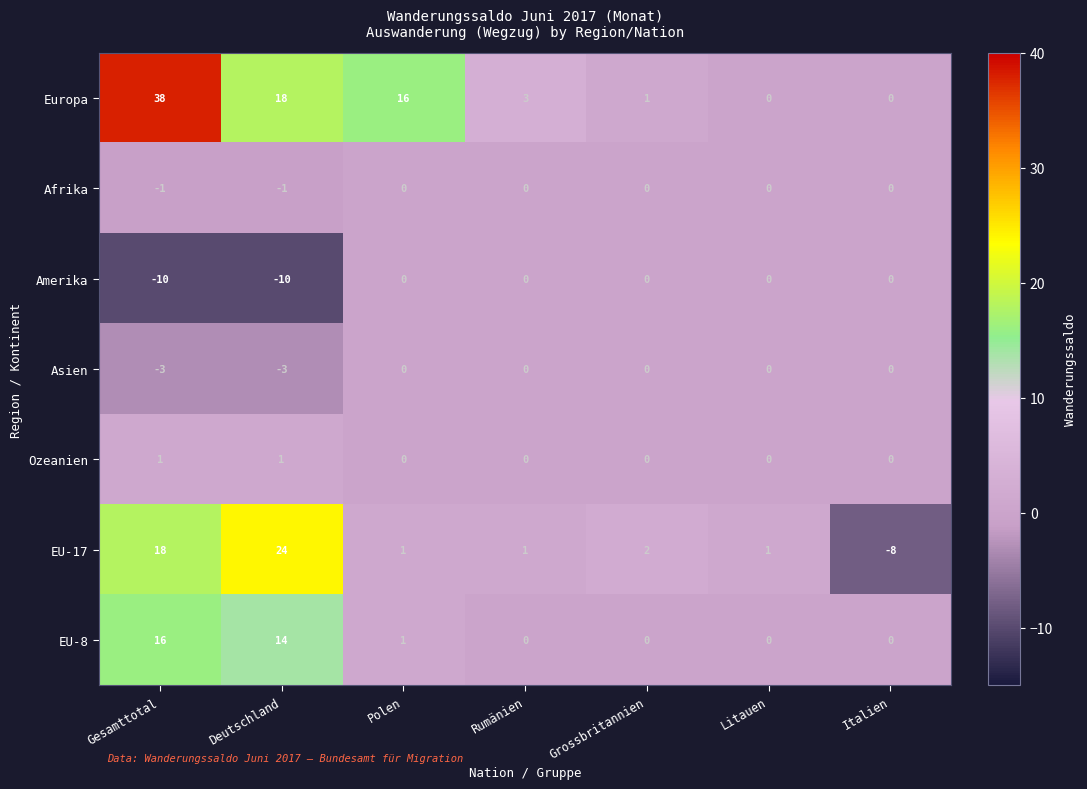

Which series has the largest total across all categories?

Europa